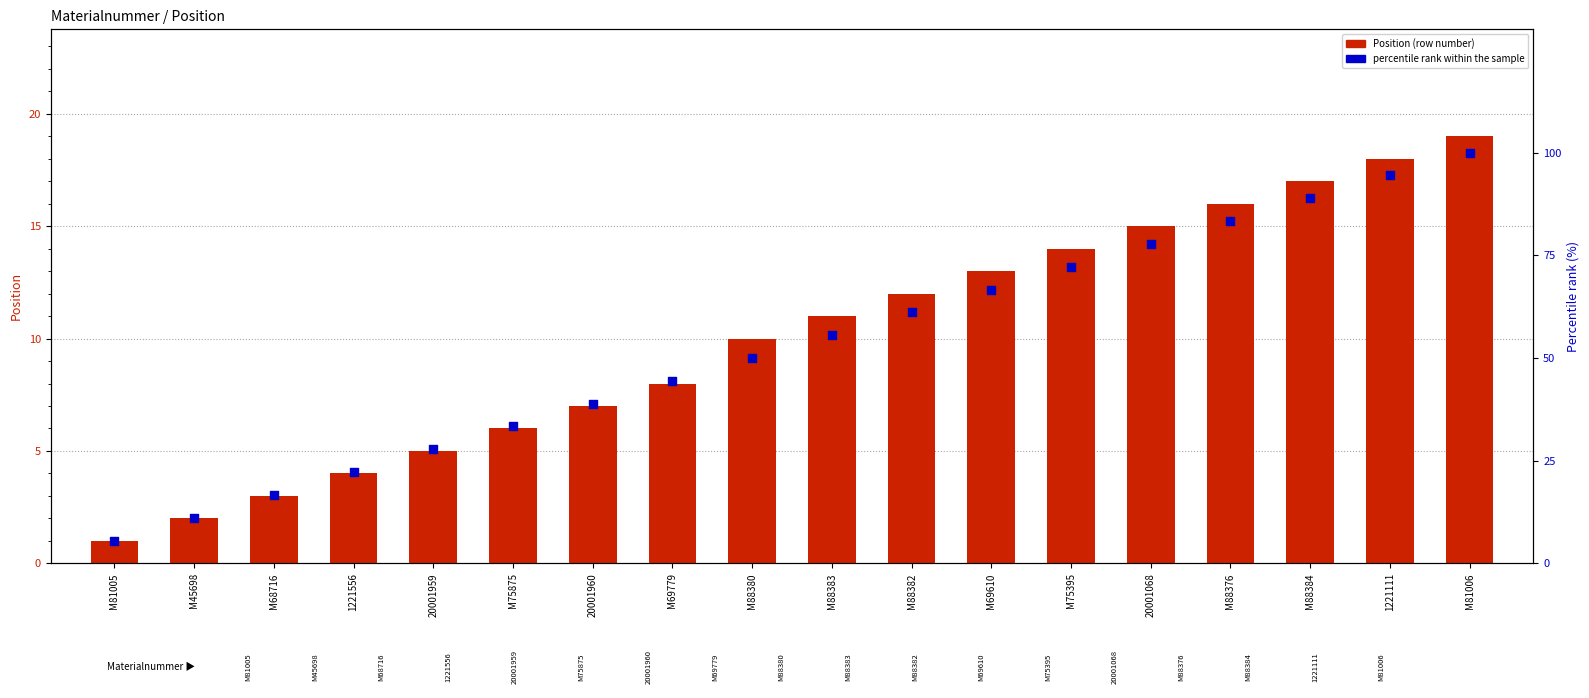

Which series contains the highest Y value?

percentile rank within the sample